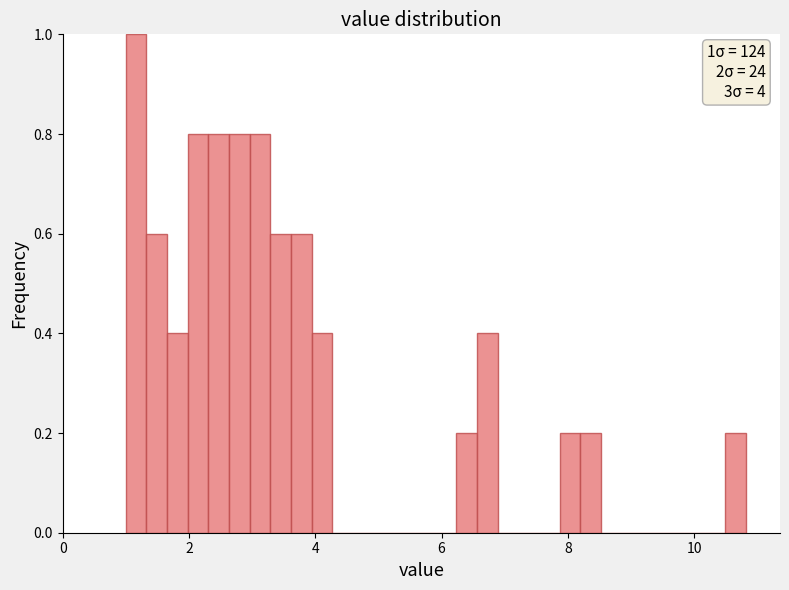

Read against the x-axis, roughly where is the centre of the tallest bar?

1.2